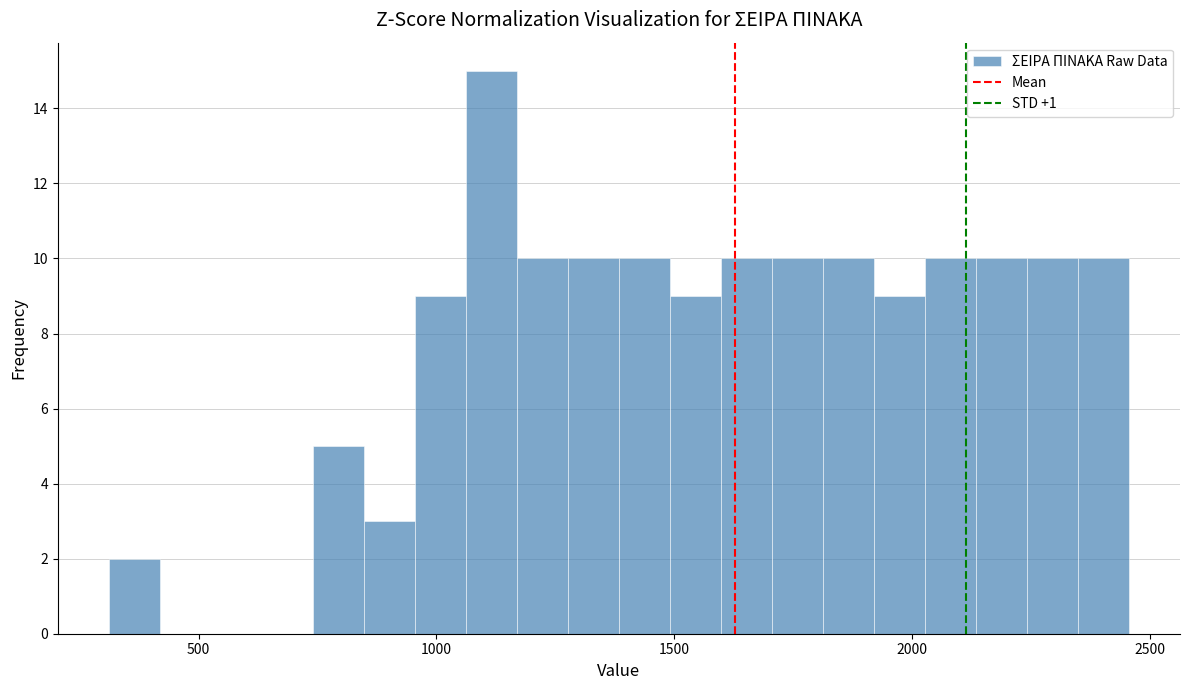

Read against the x-axis, roughly where is the centre of the tallest bar?

1100